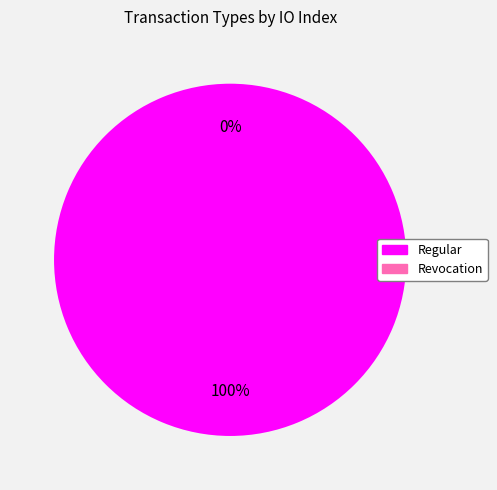

Is it true that Regular is 100% of the pie?

True